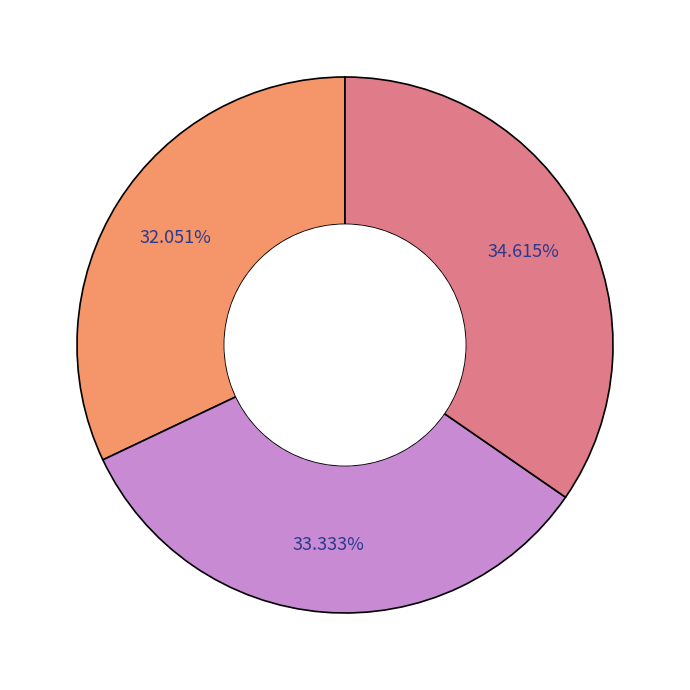

How many slices are in this pie chart?

3